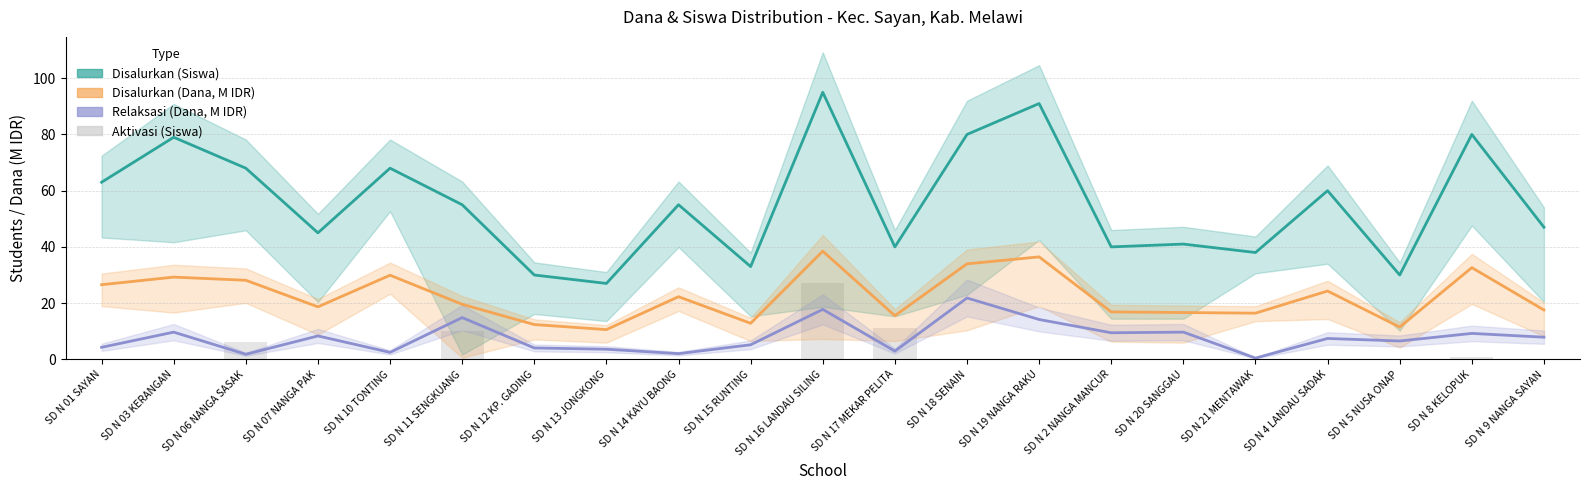

Which category has the lowest value across all series?

SD N 01 SAYAN